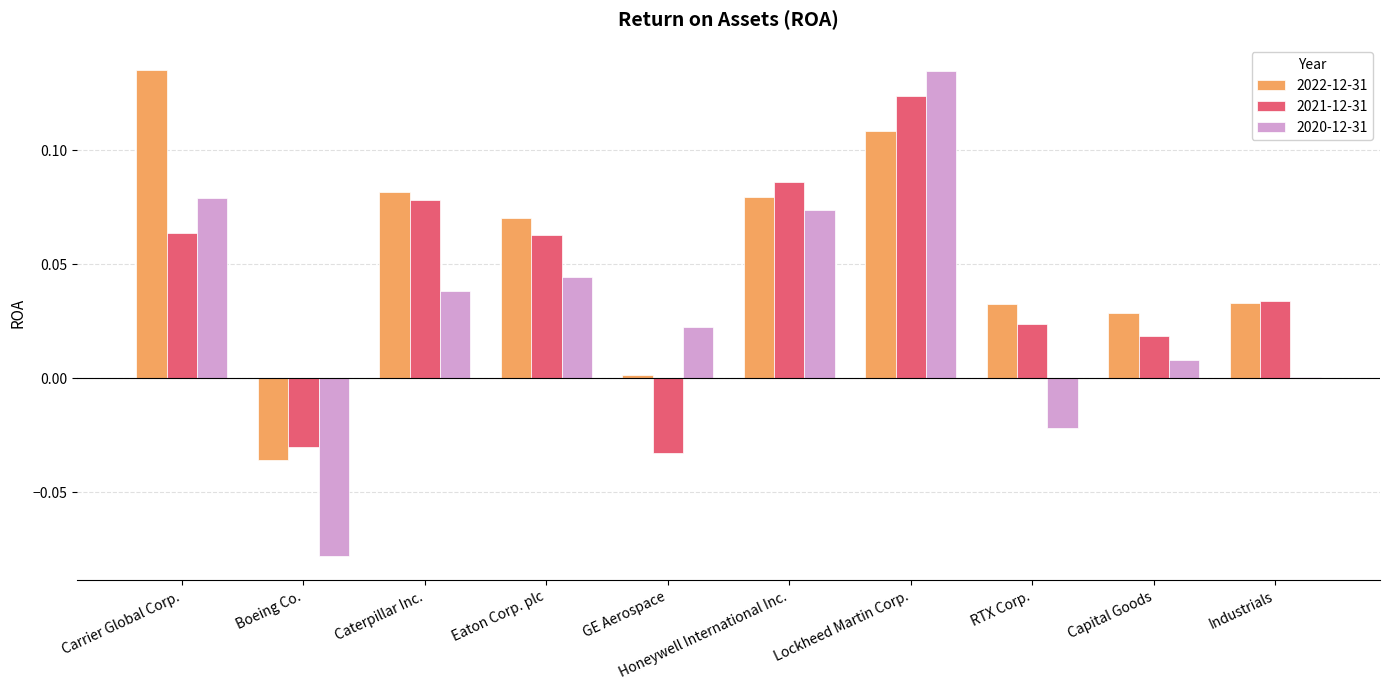

Is it true that 2022-12-31 equals 0.0 at RTX Corp.?

True